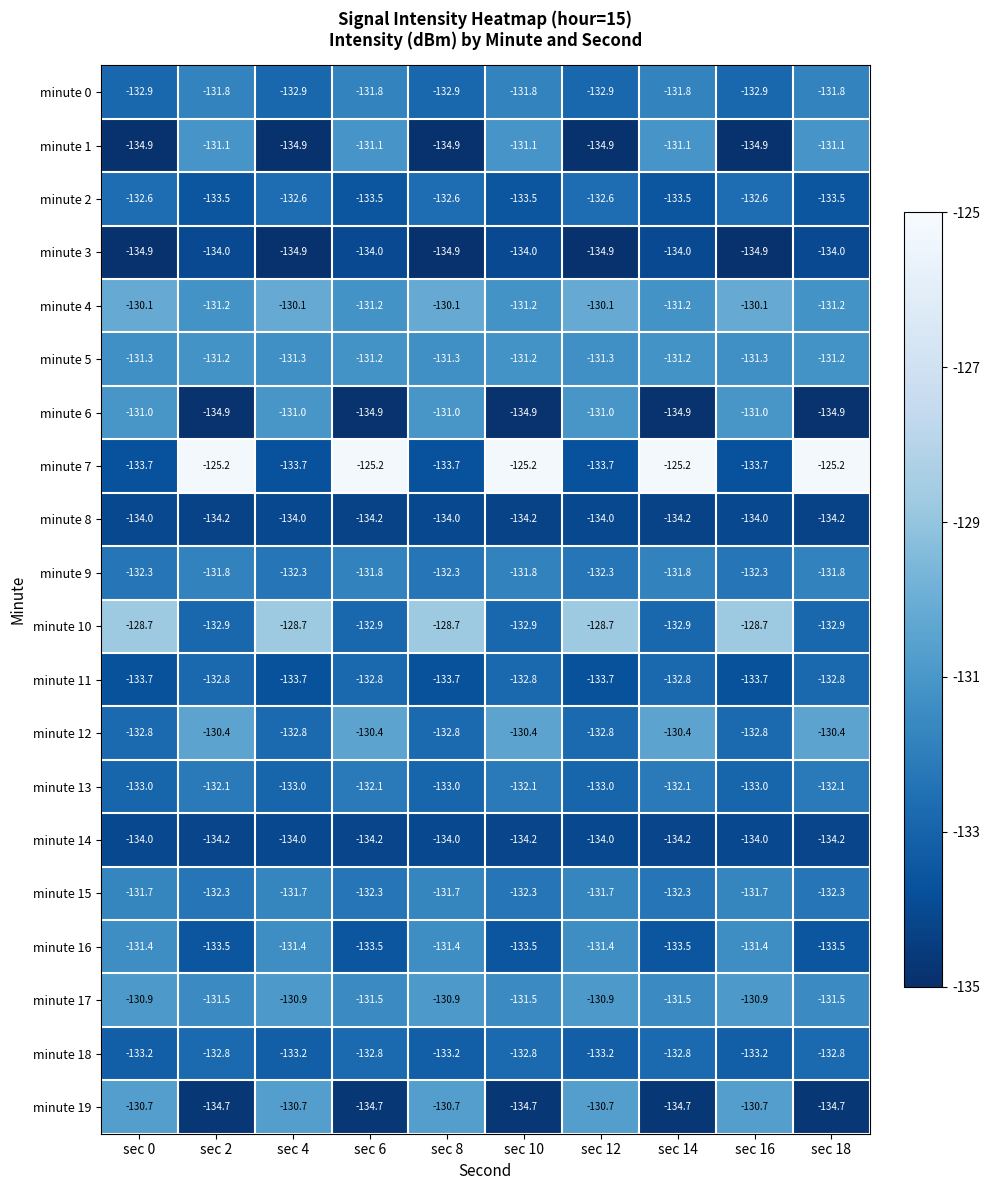

What is the minimum value shown in the chart?

-134.9